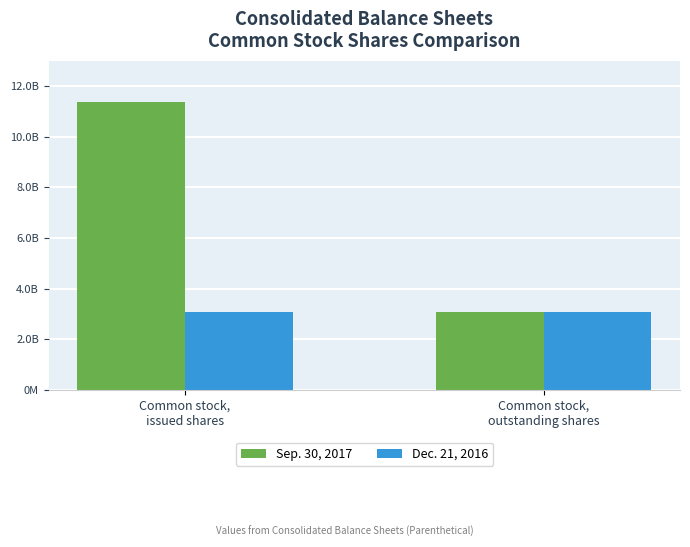

What is the total value across all series at Common stock,
issued shares?

1446217883